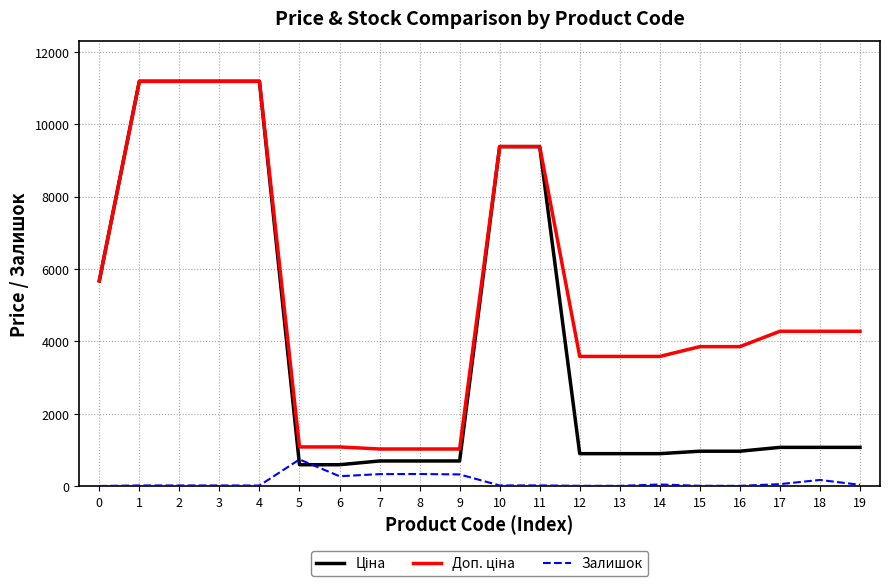

The value of Залишок at 6 is 272.0. True or false?

True